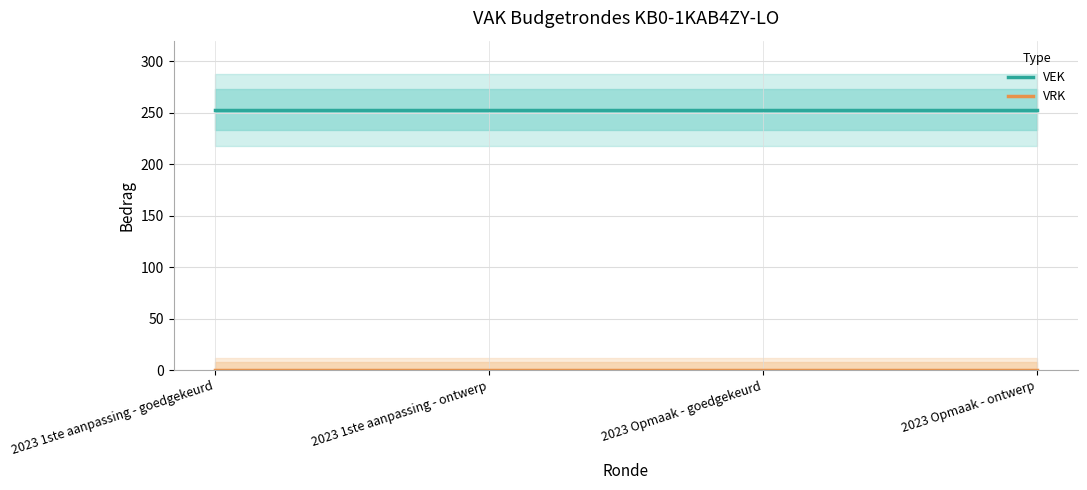

What position from the left is 2023 Opmaak - ontwerp?

4